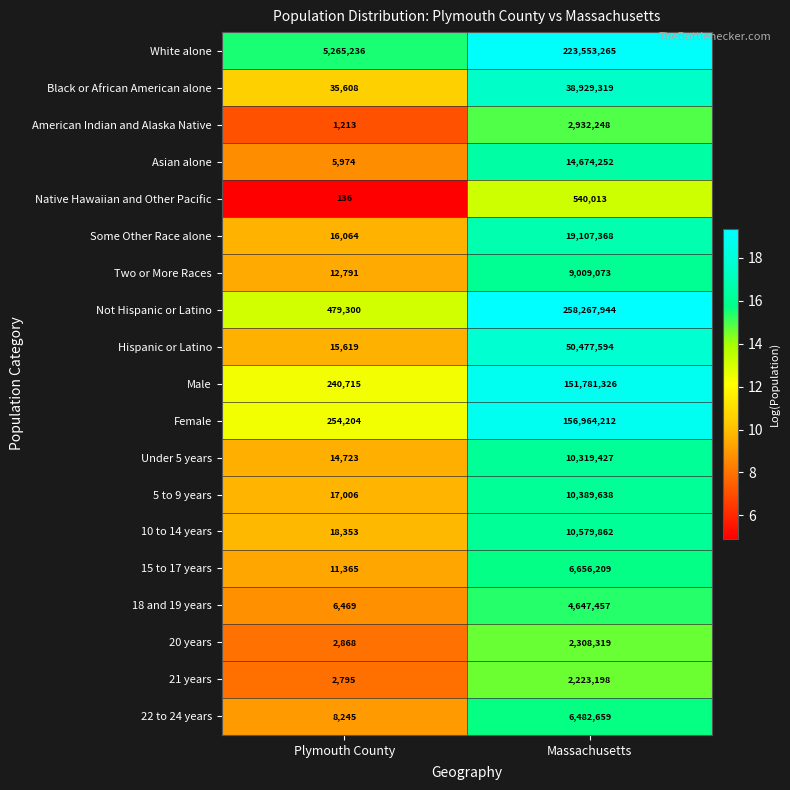

What is the approximate value of Black or African American alone at Massachusetts, to the nearest 50?

38929300